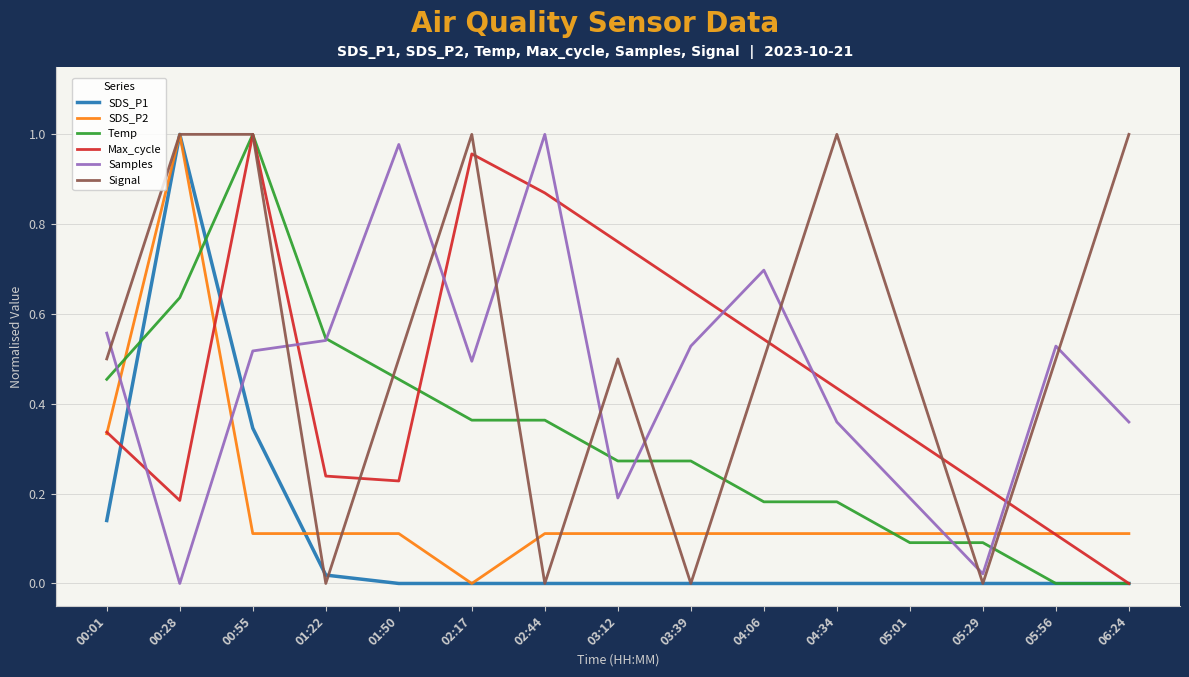

Which series changed the most between 00:28 and 06:24?

SDS_P1